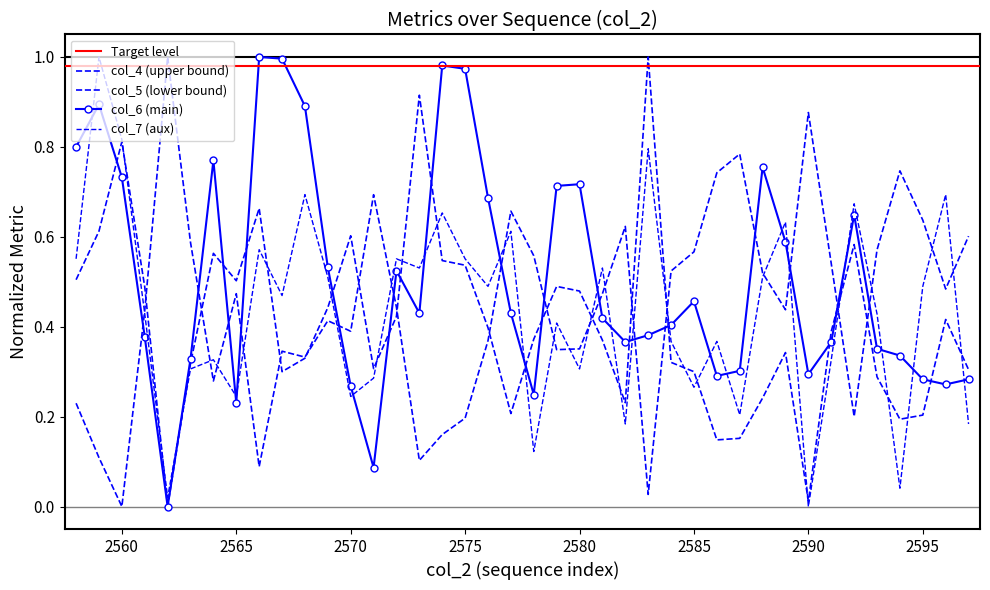

How many positive values does the col_7 series have?

39